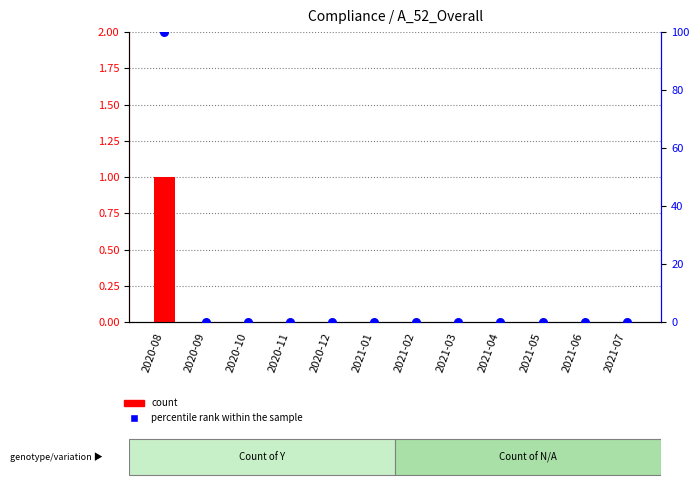

What are all the series names shown in the legend?

count, percentile rank within the sample